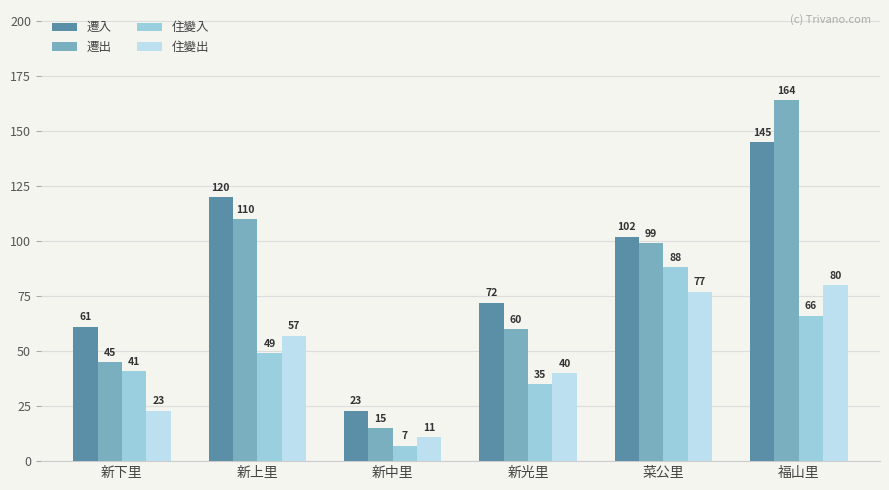

How many bars are there in each group?

4